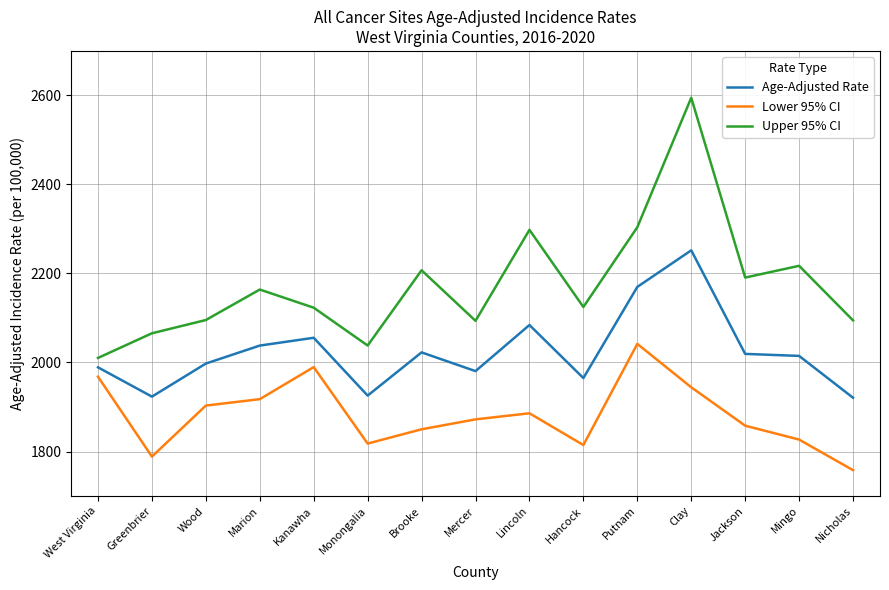

Rank the series by their maximum value, from highest to lowest.

Upper 95% CI, Age-Adjusted Rate, Lower 95% CI